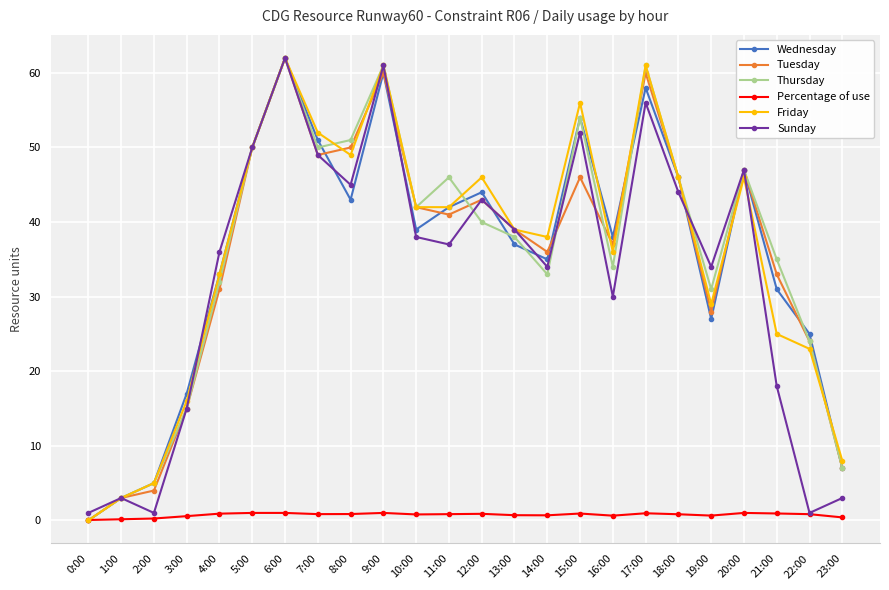

What is the average value of the Sunday series?

33.3